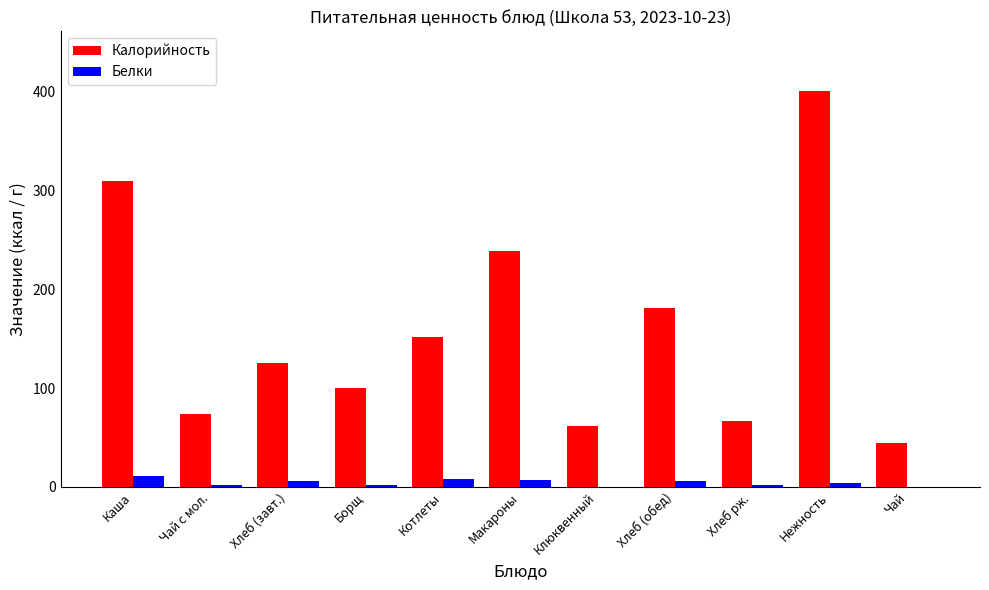

True or false: Калорийность has a value of 220 at Хлеб (завт.).

False